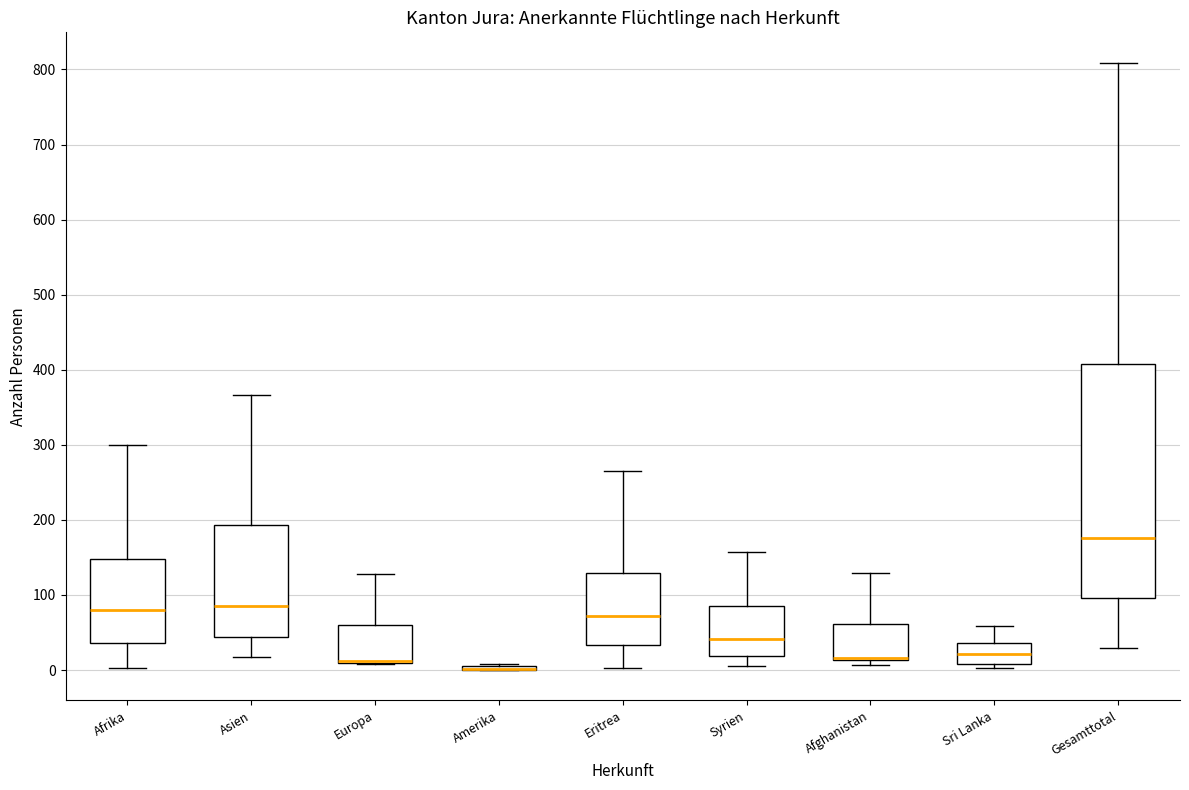

Comparing the boxes themselves (not the whiskers), which one is the tallest?

Gesamttotal